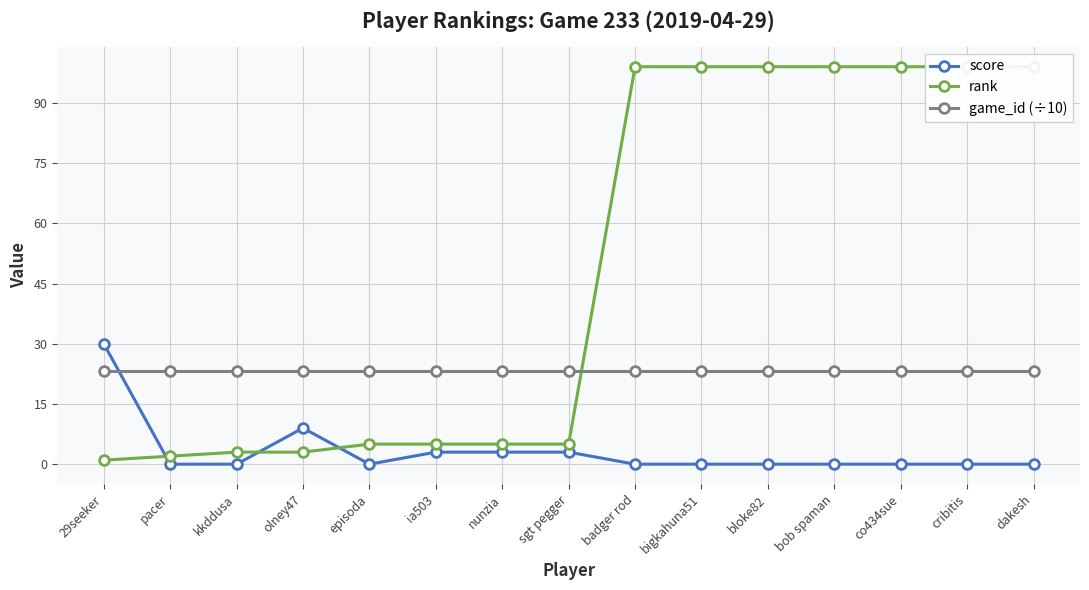

At which category does the chart reach its peak across all series?

badger rod